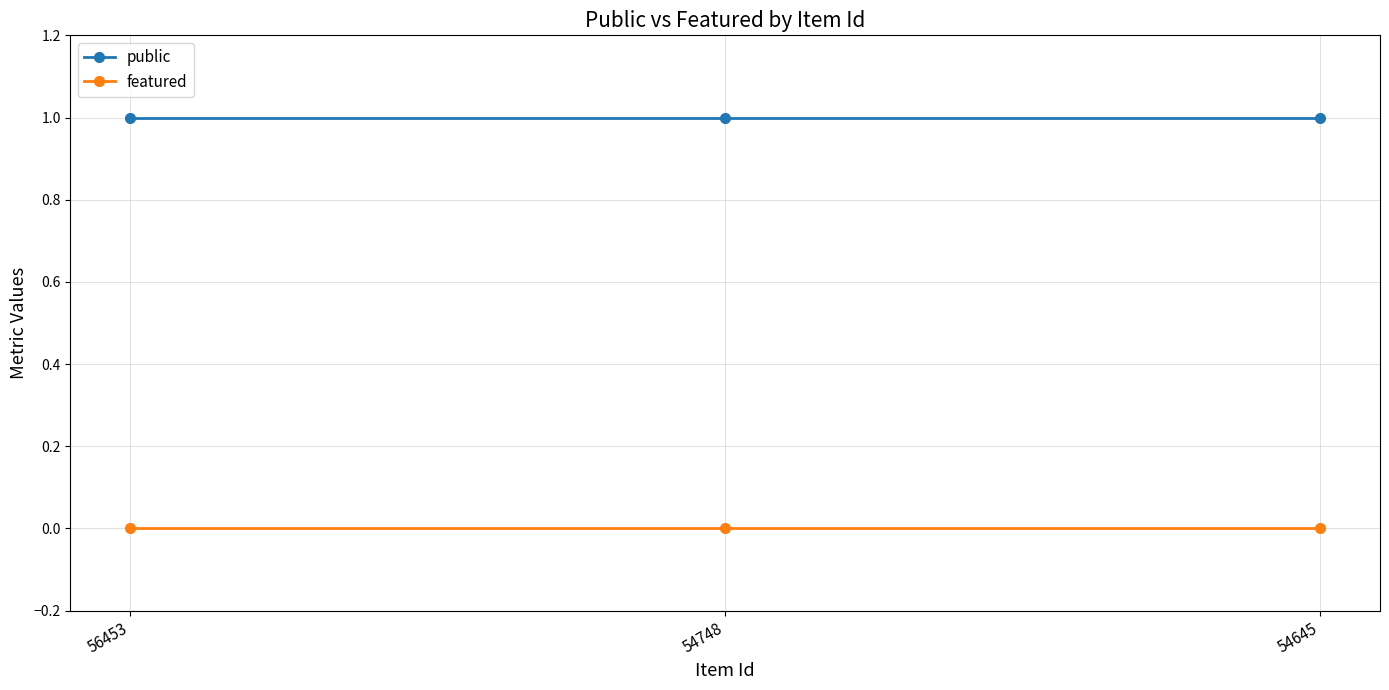

How many lines are shown in the chart?

2